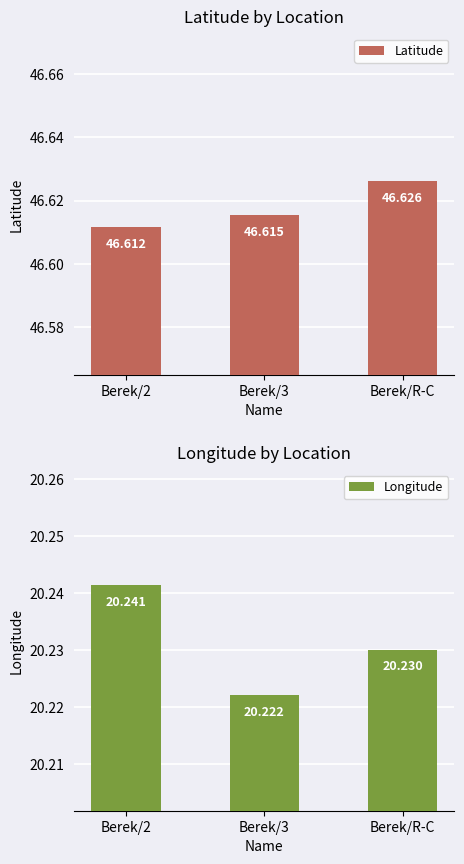

True or false: Latitude has a value of 79.8 at Berek/2.

False